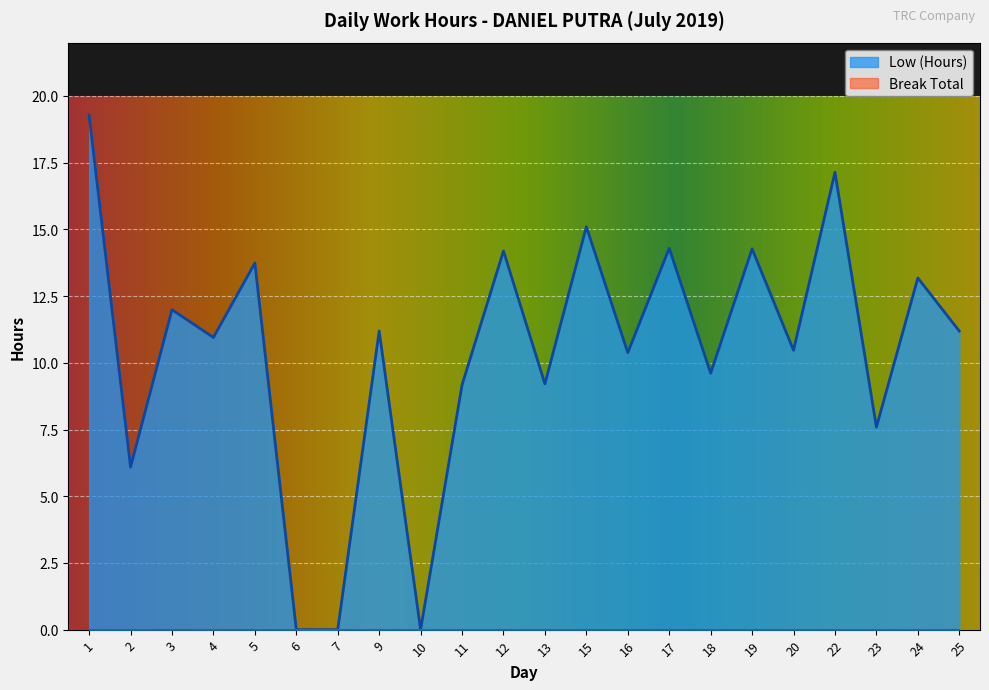

At which category does the data reach its first local valley?

2